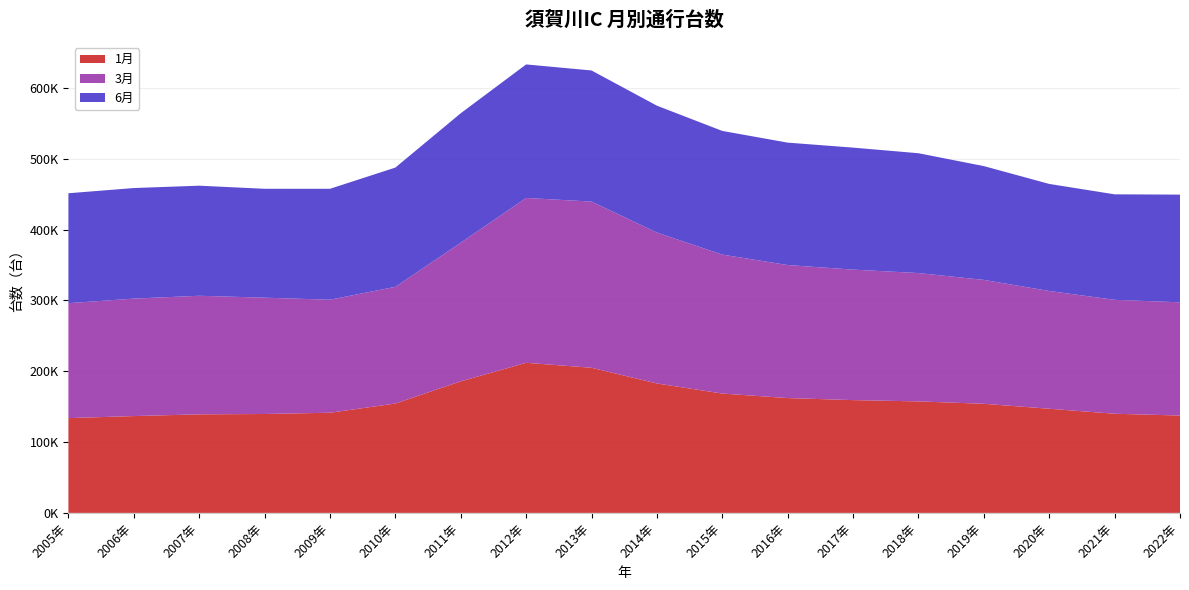

What are all the series names shown in the legend?

1月, 3月, 6月